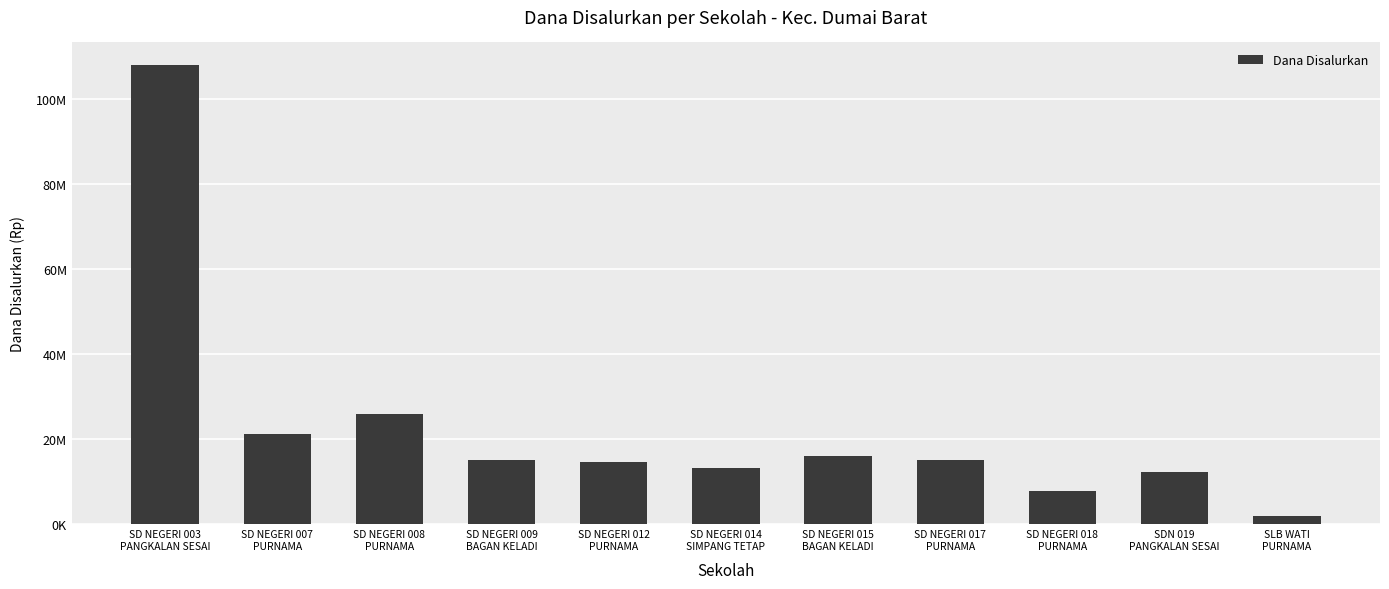

Where is the data nearest to the value 55012500?

SD NEGERI 008
PURNAMA